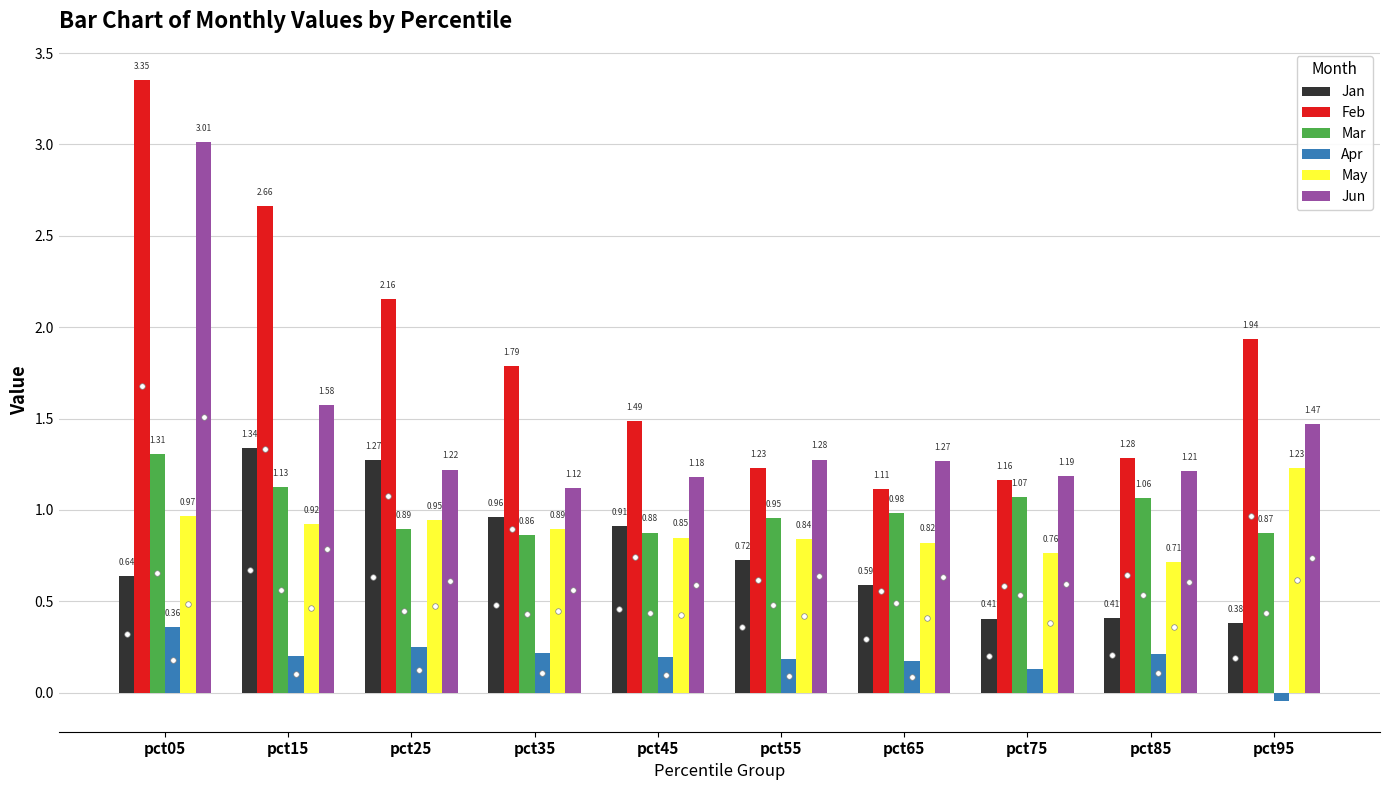

Between pct65 and pct75, which series saw the biggest shift?

Jan